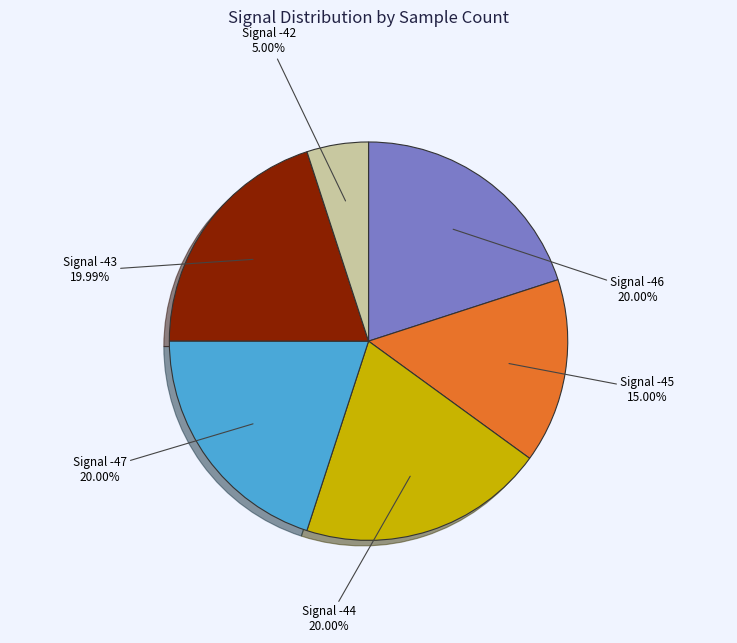

Between Signal -42 and Signal -43, which is larger?

Signal -43